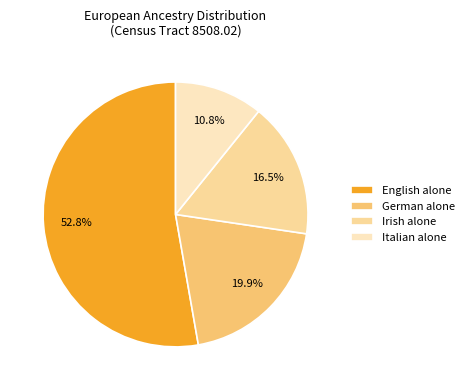

To the nearest percent, what is the difference between the largest and smallest slice percentages?

42%